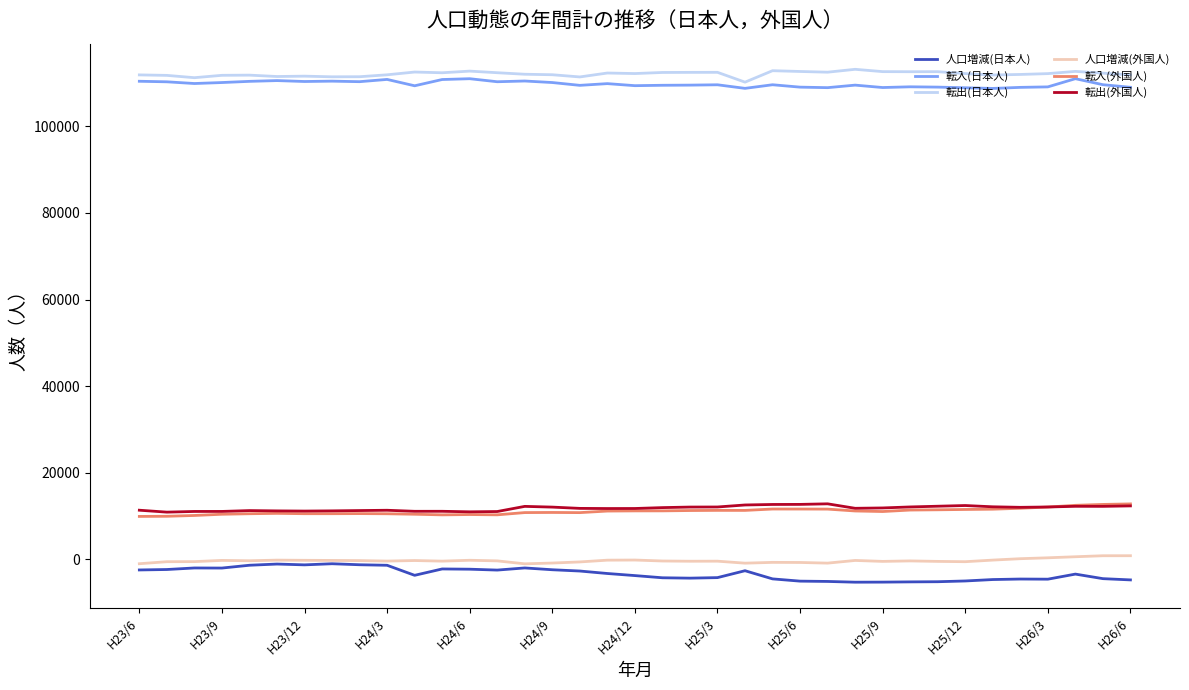

True or false: 人口増減(日本人) and 転入(外国人) cross at least once.

False